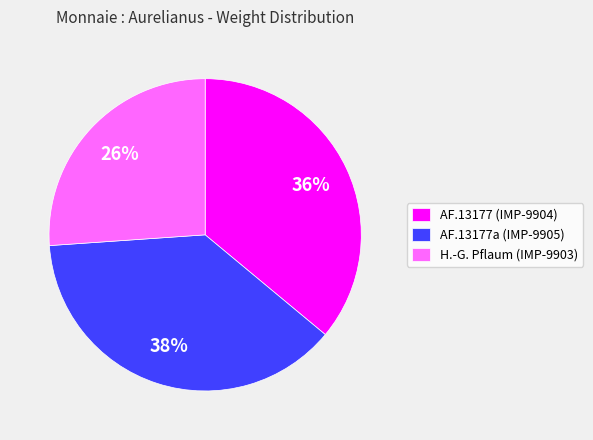

Is there any slice that represents more than half of the pie?

No